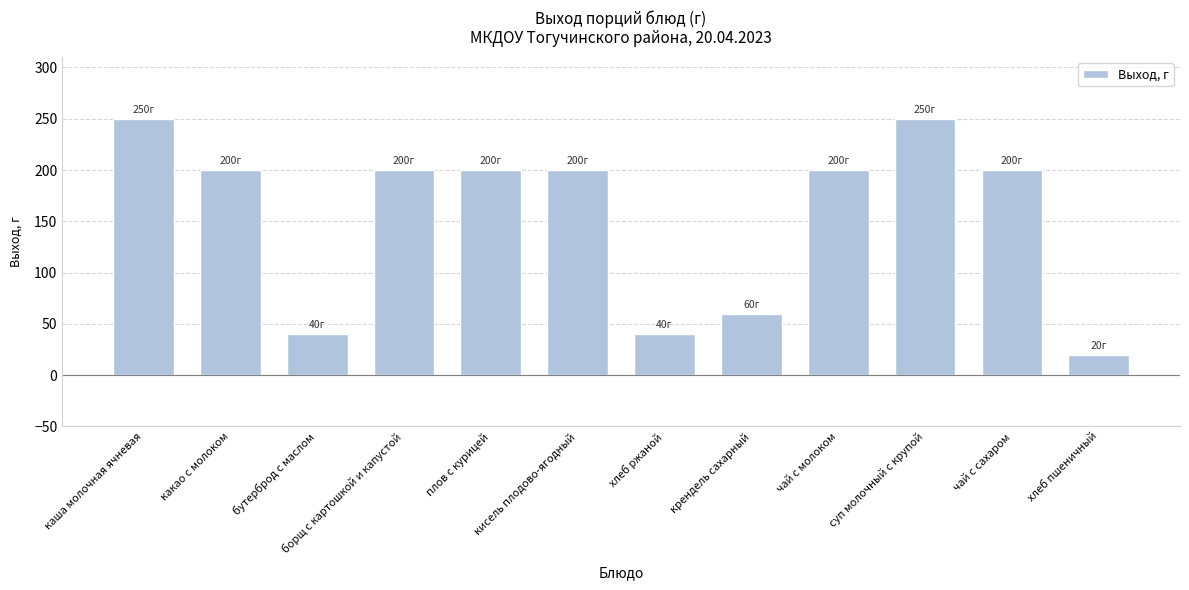

Reading right to left, transcribe all the data shown in this chart.

хлеб пшеничный=20	чай с сахаром=200	суп молочный с крупой=250	чай с молоком=200	крендель сахарный=60	хлеб ржаной=40	кисель плодово-ягодный=200	плов с курицей=200	борщ с картошкой и капустой=200	бутерброд с маслом=40	какао с молоком=200	каша молочная ячневая=250